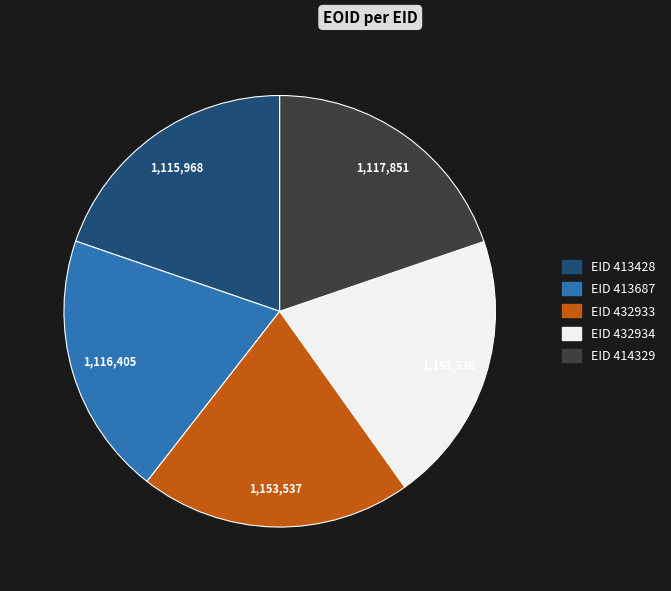

How many segments does this pie chart have?

5